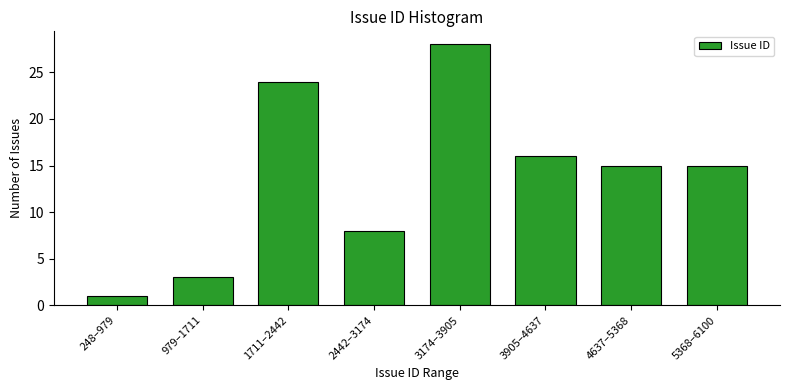

Reading right to left, list all the values displayed in this chart.

15	15	16	28	8	24	3	1